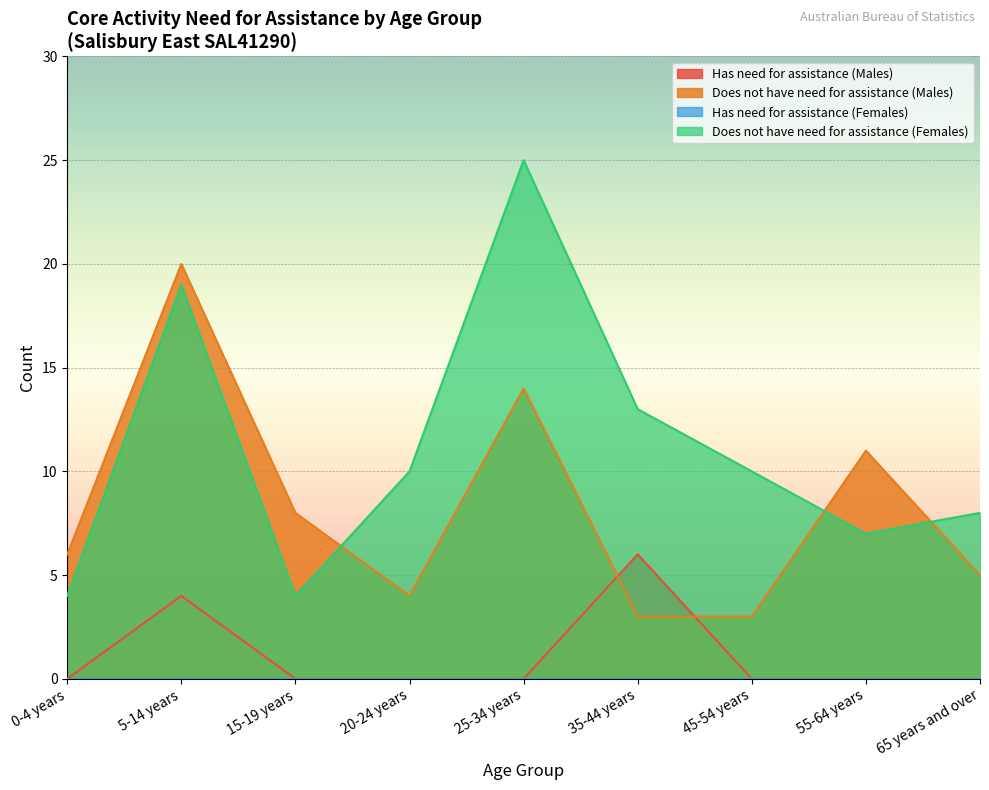

Between 0-4 years and 35-44 years, which is larger?

35-44 years